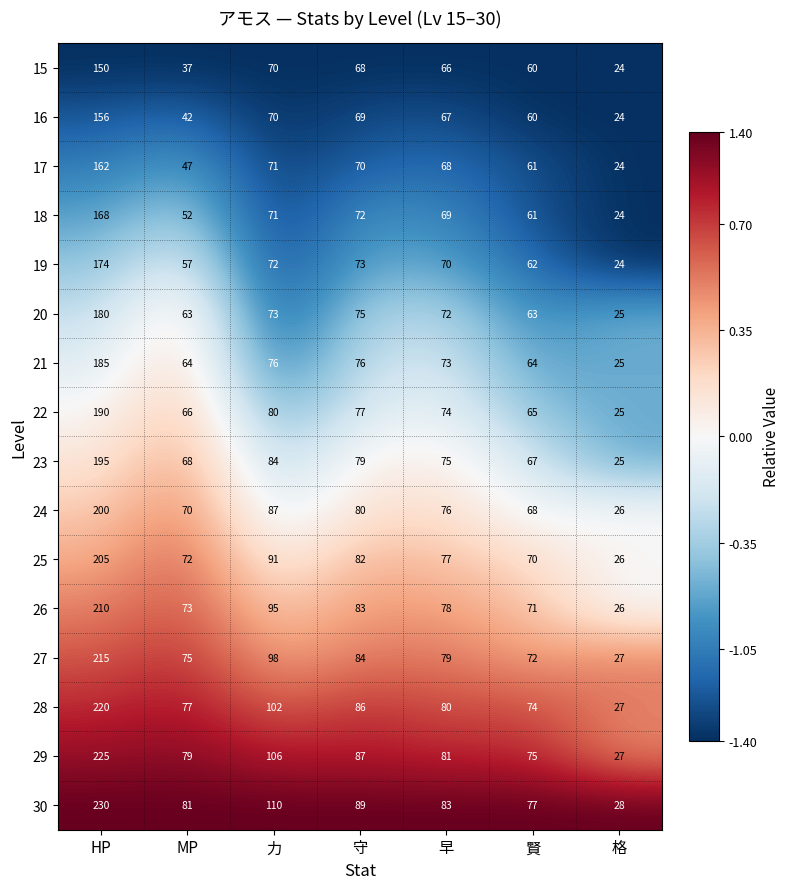

How many distinct data groups are displayed?

16